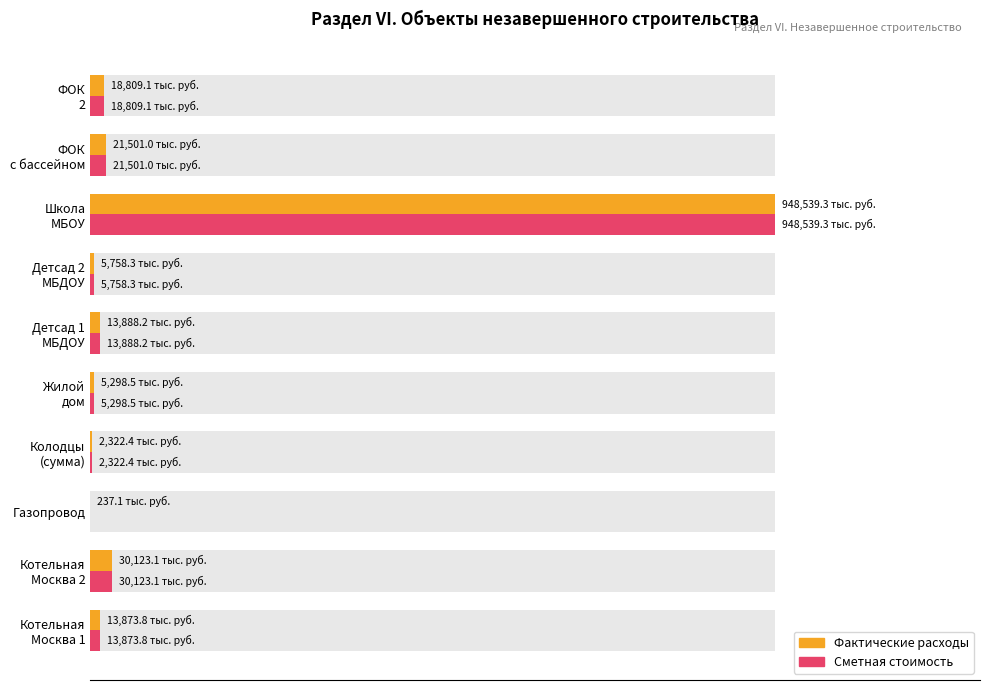

Rank the series at Газопровод from highest to lowest value.

Фактические расходы, Сметная стоимость